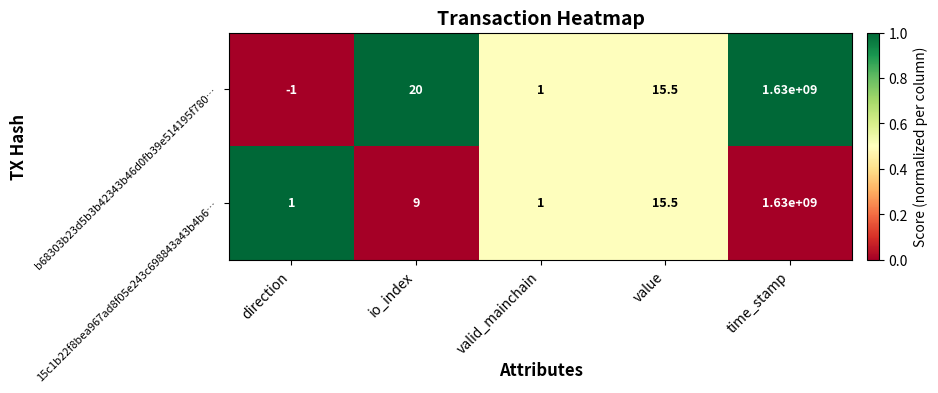

Which series has the largest total across all categories?

b68303b23d5b3b42343b46d0fb39e514195f780…